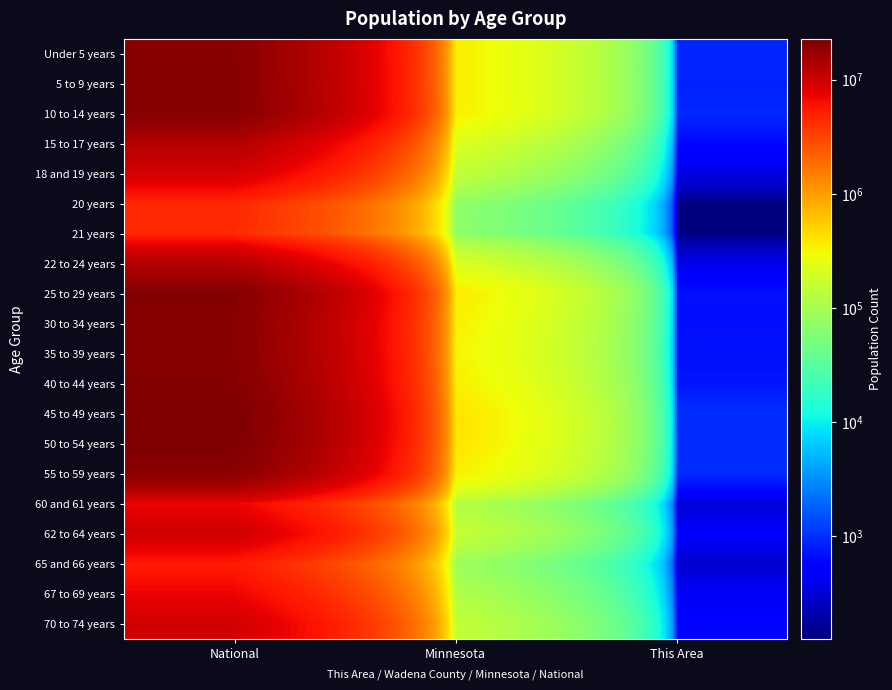

Reading left to right, transcribe all the data shown in this chart.

Under 5 years: National=20201362	Minnesota=355504	This Area=916
5 to 9 years: National=20348657	Minnesota=355536	This Area=870
10 to 14 years: National=20677194	Minnesota=352342	This Area=923
15 to 17 years: National=12954254	Minnesota=220681	This Area=617
18 and 19 years: National=9086089	Minnesota=147148	This Area=364
20 years: National=4519129	Minnesota=72732	This Area=130
21 years: National=4354294	Minnesota=70594	This Area=125
22 to 24 years: National=12712576	Minnesota=212325	This Area=385
25 to 29 years: National=21101849	Minnesota=372686	This Area=693
30 to 34 years: National=19962099	Minnesota=342900	This Area=685
35 to 39 years: National=20179642	Minnesota=328190	This Area=713
40 to 44 years: National=20890964	Minnesota=352904	This Area=734
45 to 49 years: National=22708591	Minnesota=406203	This Area=1006
50 to 54 years: National=22298125	Minnesota=401695	This Area=1001
55 to 59 years: National=19664805	Minnesota=349589	This Area=959
60 and 61 years: National=7113727	Minnesota=120761	This Area=321
62 to 64 years: National=9704197	Minnesota=159014	This Area=483
65 and 66 years: National=5319902	Minnesota=86158	This Area=287
67 to 69 years: National=7115361	Minnesota=116412	This Area=464
70 to 74 years: National=9278166	Minnesota=151857	This Area=609